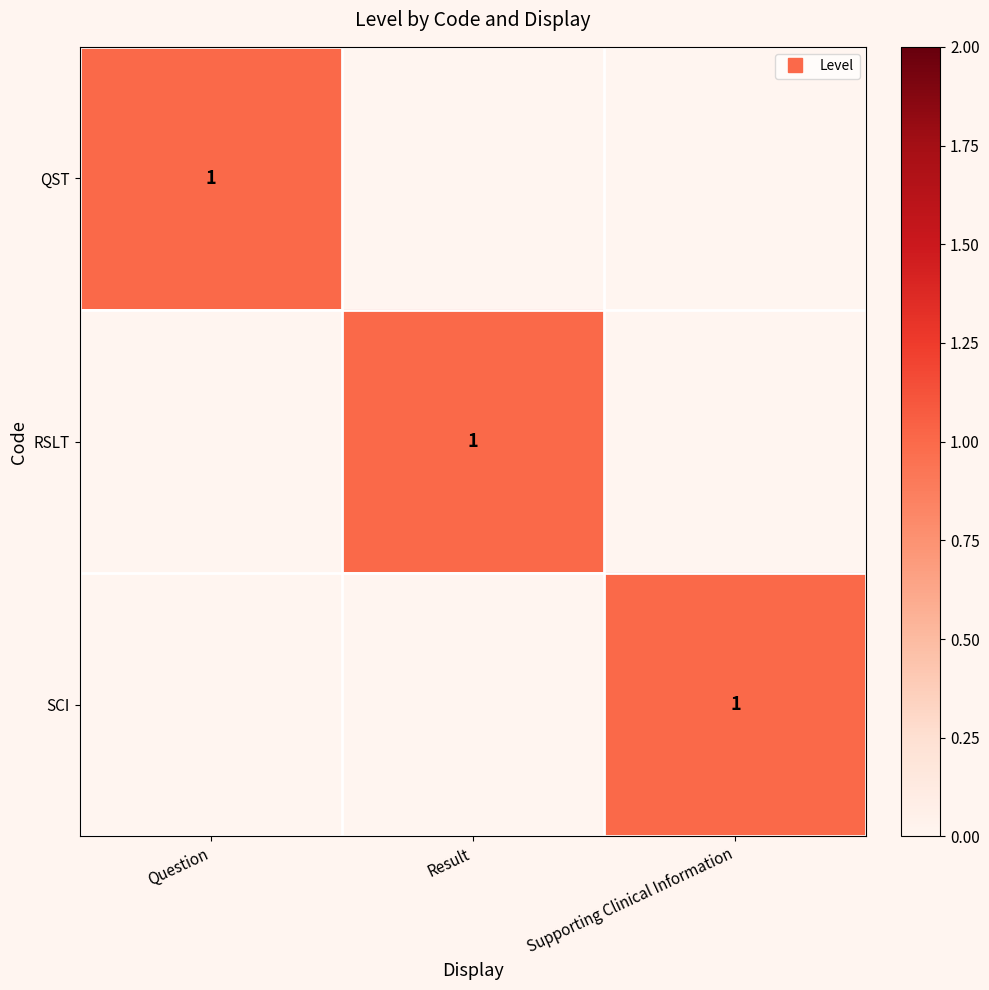

Which label corresponds to the smallest value in the chart?

Result